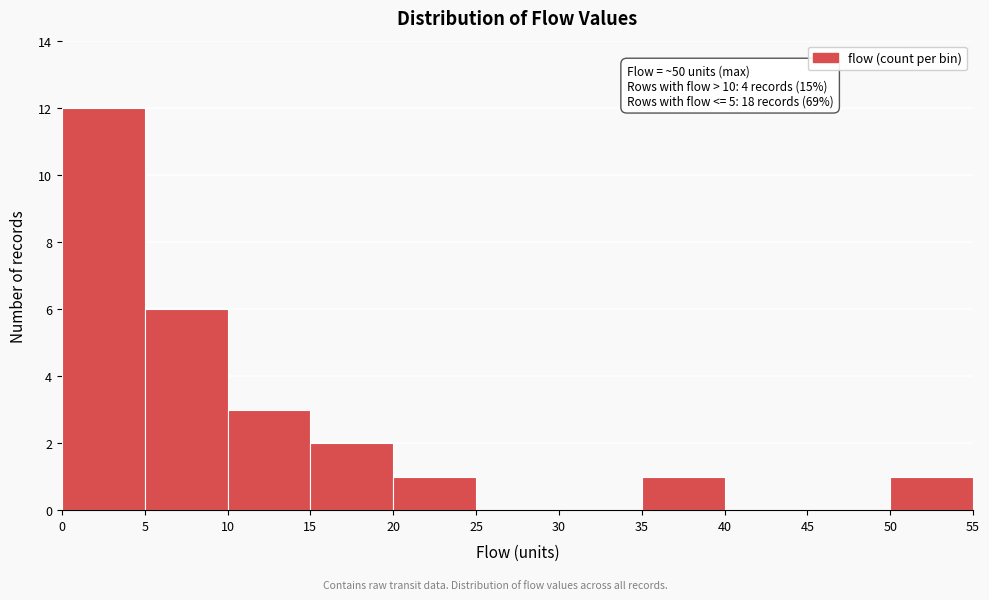

Which range on the x-axis has the tallest bar?

0 to 5